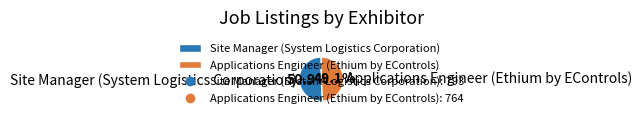

The Site Manager (System Logistics Corporation) slice represents 51% of the pie. True or false?

True